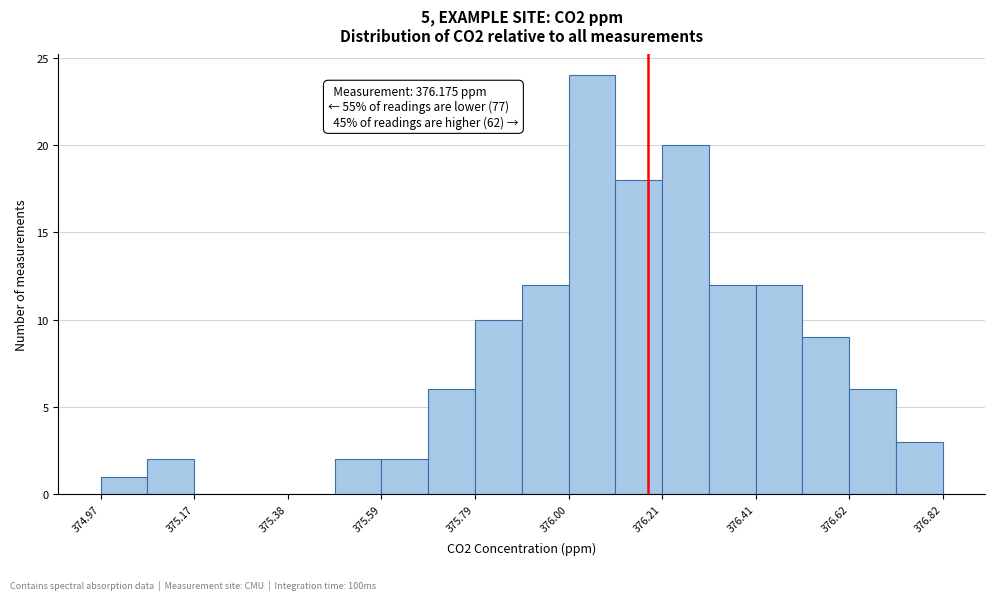

Around what value on the x-axis is the tallest bar? Give the approximate position of its centre, as read against the axis.

376.05